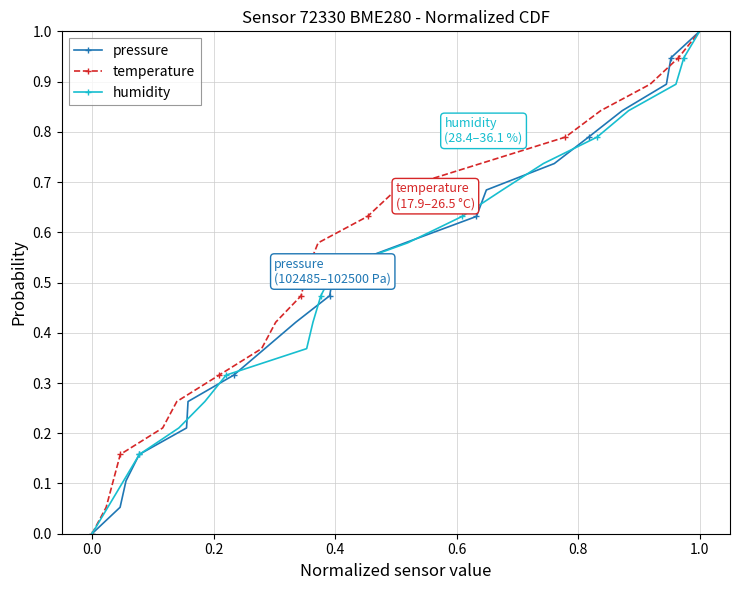

At which label is humidity closest to 0?

0.0